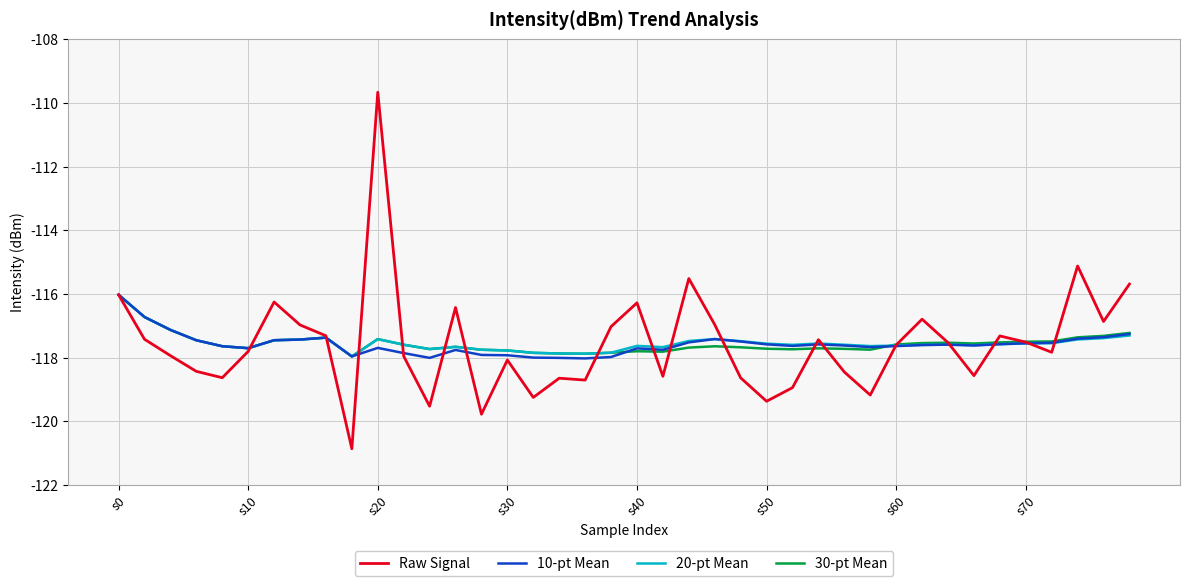

Which series has the largest range (max minus min)?

Raw Signal